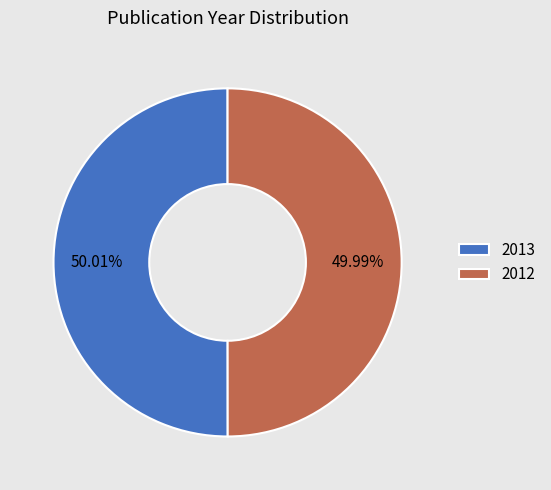

How much of the chart is everything except 2013?

50.0%